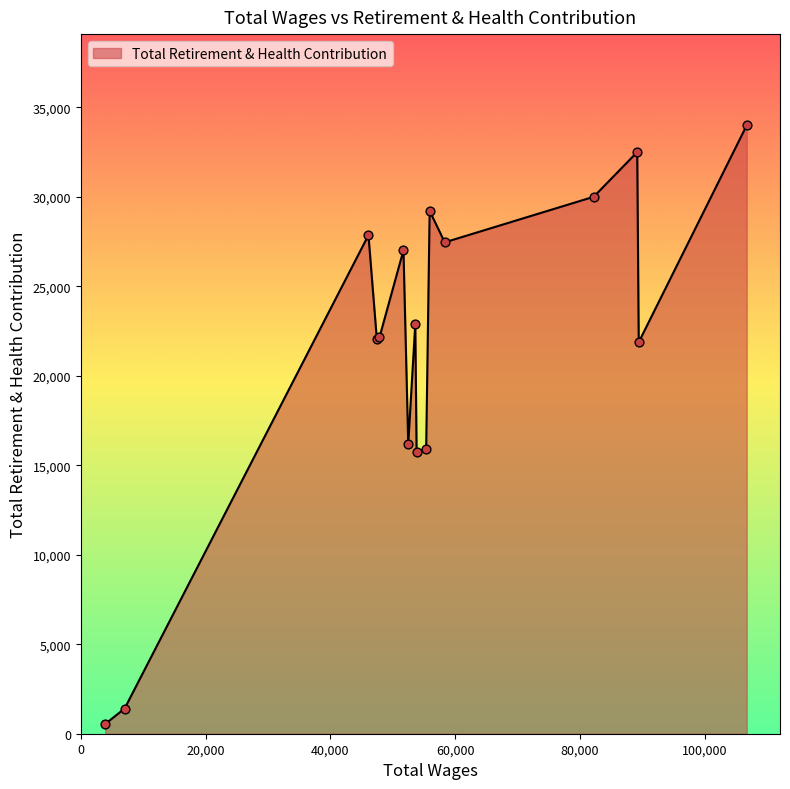

What is the greatest value displayed?

33992